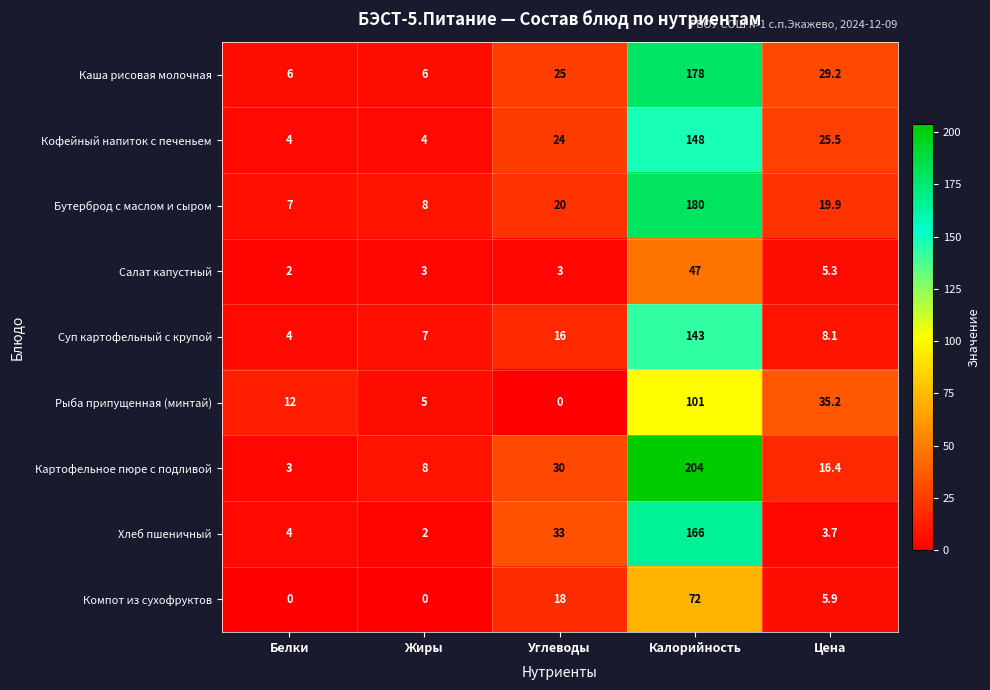

Which category has the highest value in the Бутерброд с маслом и сыром series?

Калорийность